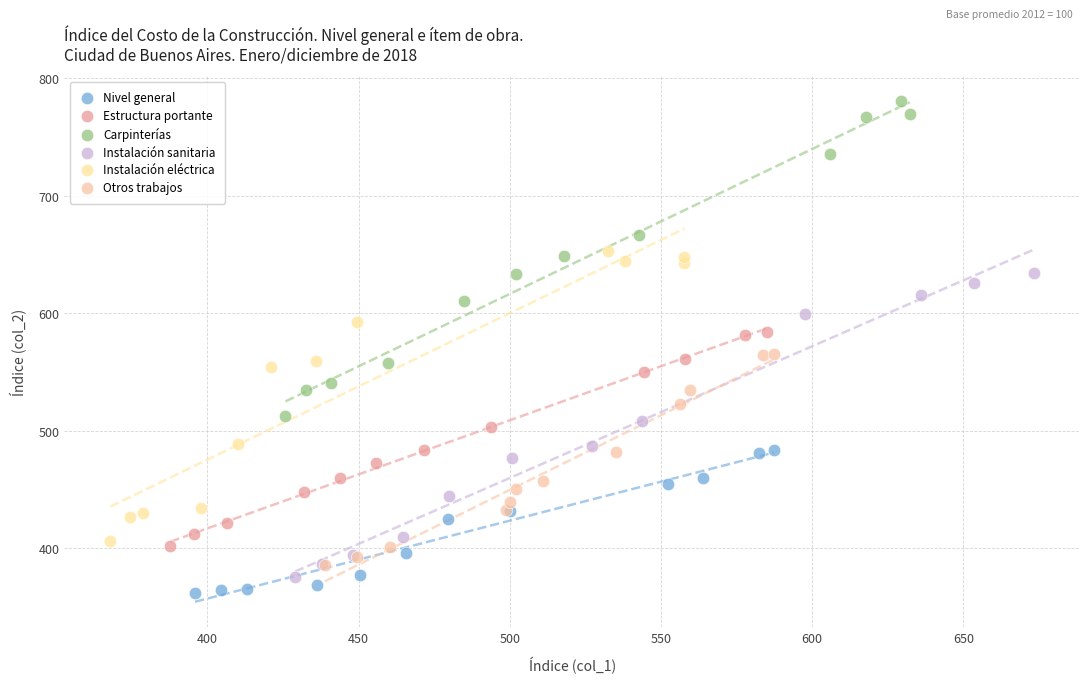

Which series contains the highest Y value?

Carpinterías